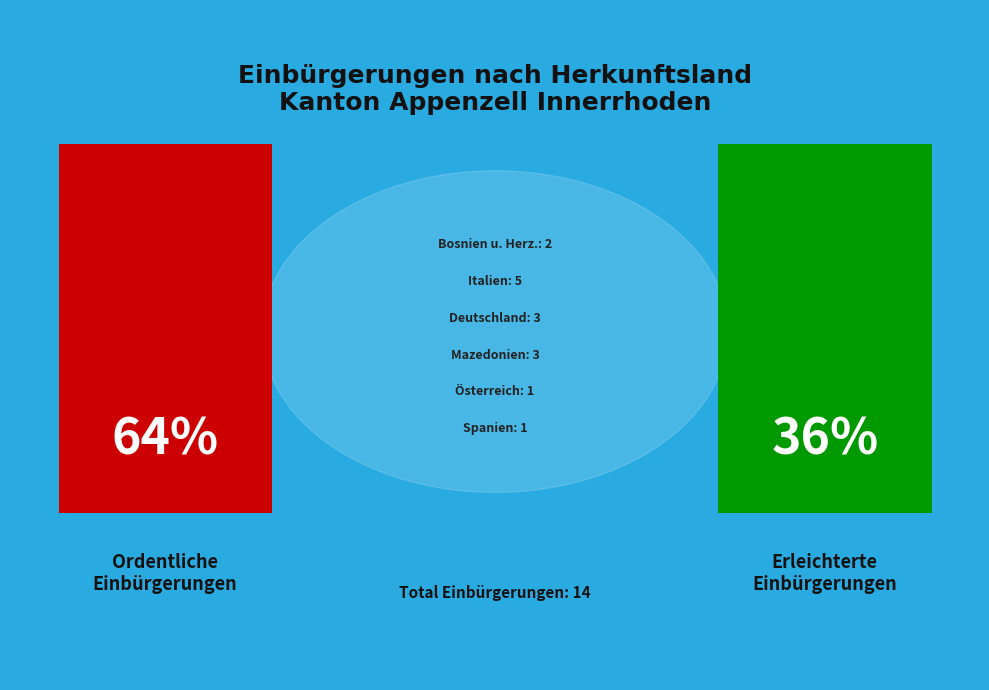

Combined, do Mazedonien eh.Jug.Rep. and Spanien account for over 50%?

No